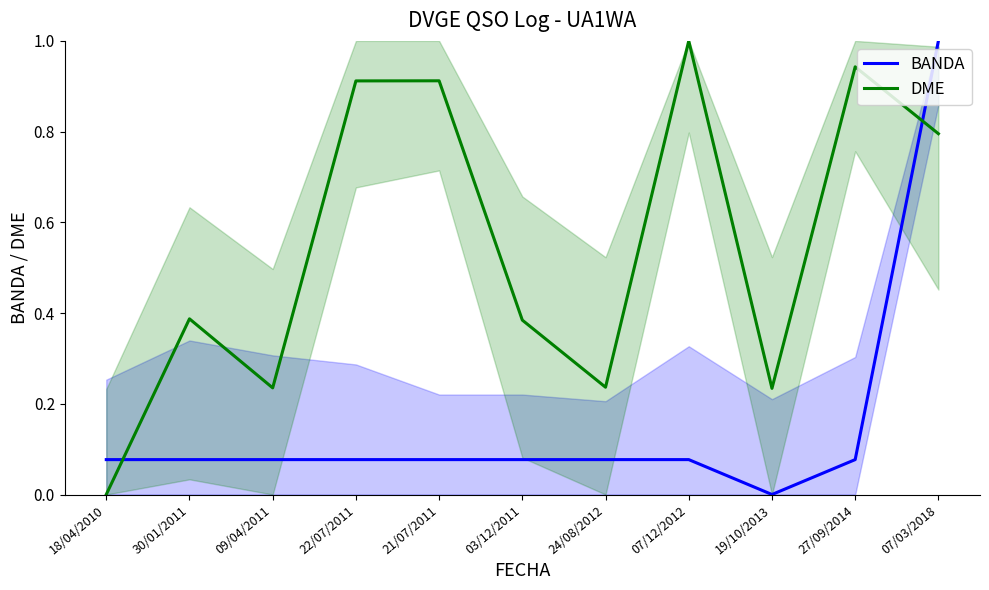

Reading left to right, what are all the values shown in this chart?

BANDA: 0.1	0.1	0.1	0.1	0.1	0.1	0.1	0.1	0.0	0.1	1.0
DME: 0.0	0.4	0.2	0.9	0.9	0.4	0.2	1.0	0.2	0.9	0.8